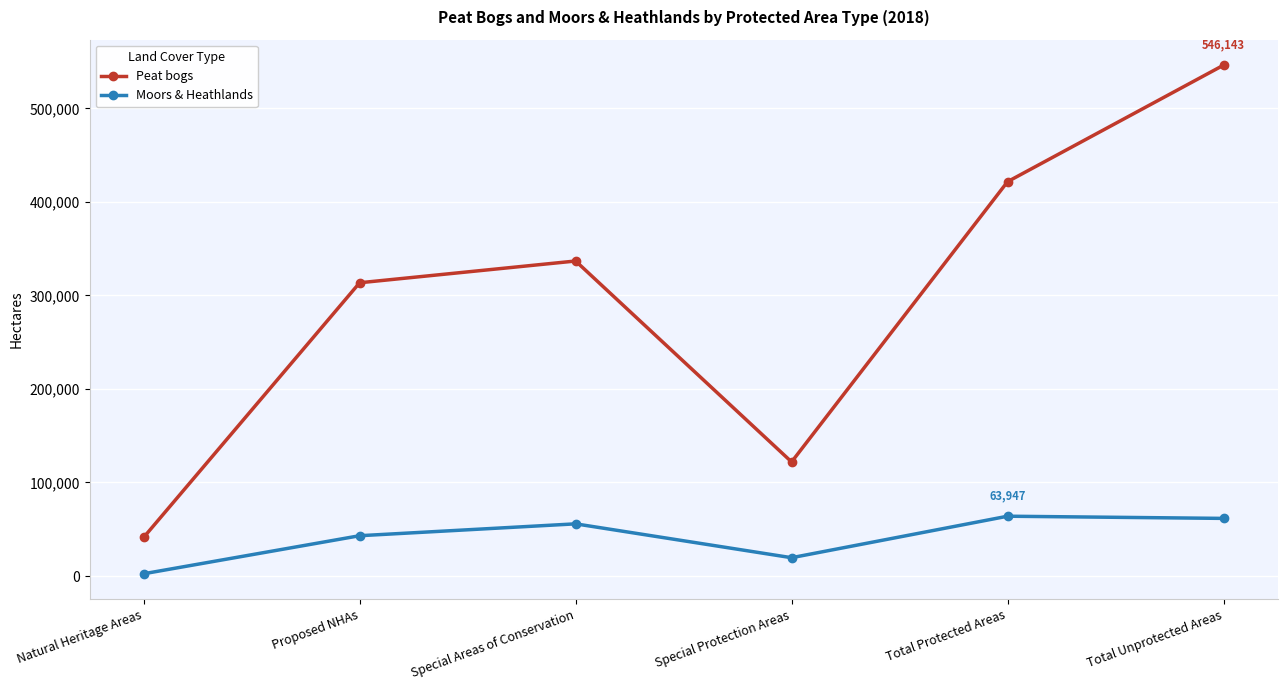

Does the chart display data point markers on the line(s)?

Yes